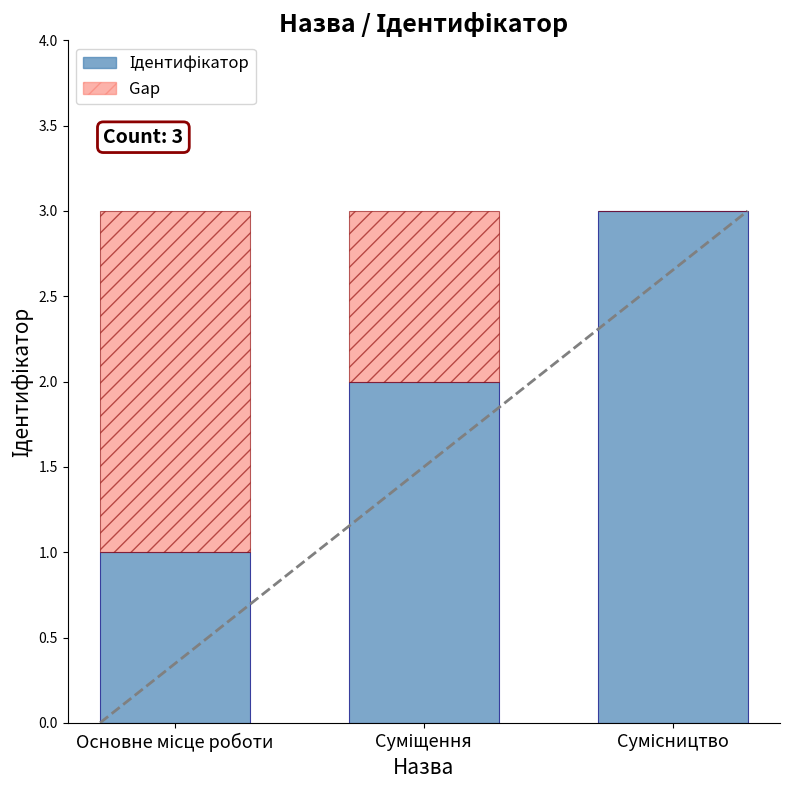

Are the bars grouped side by side (vs. stacked)?

No